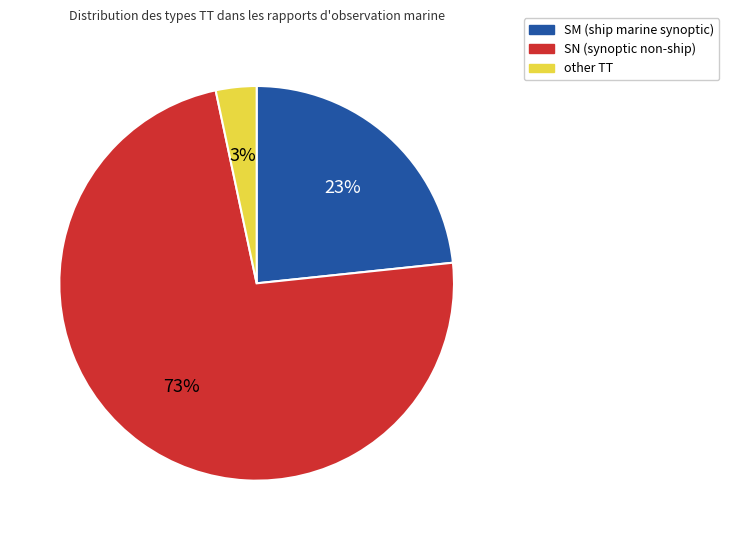

What percentage is the other slice, to the nearest percent?

3%